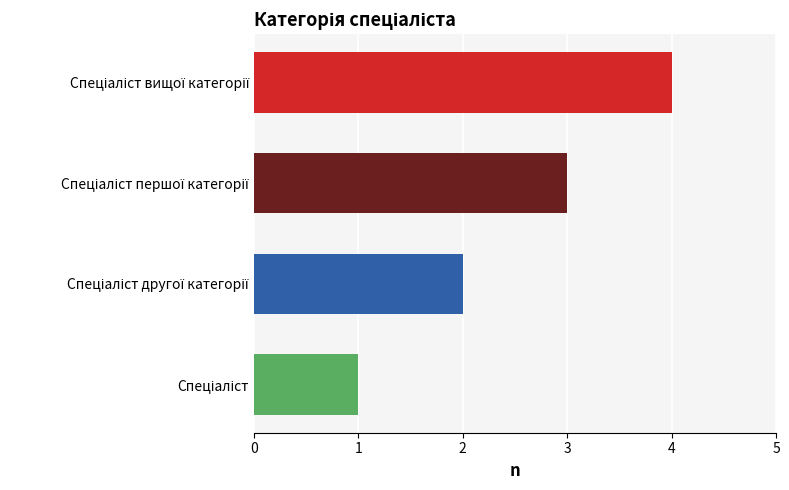

What is the difference between the maximum and minimum values?

3